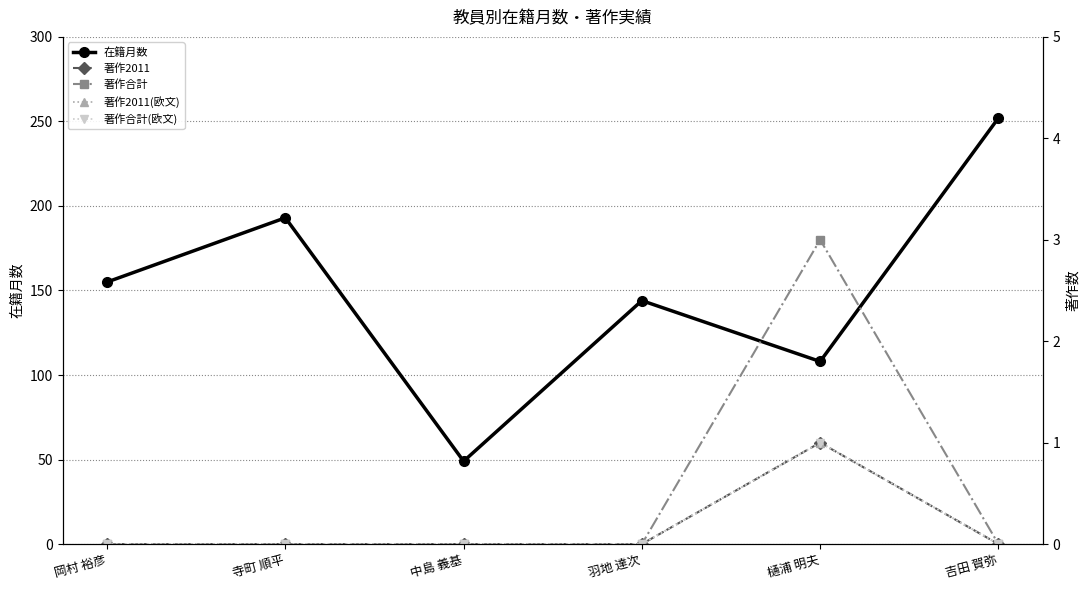

Is it true that 著作2011(欧文) equals 0 at 羽地 達次?

True